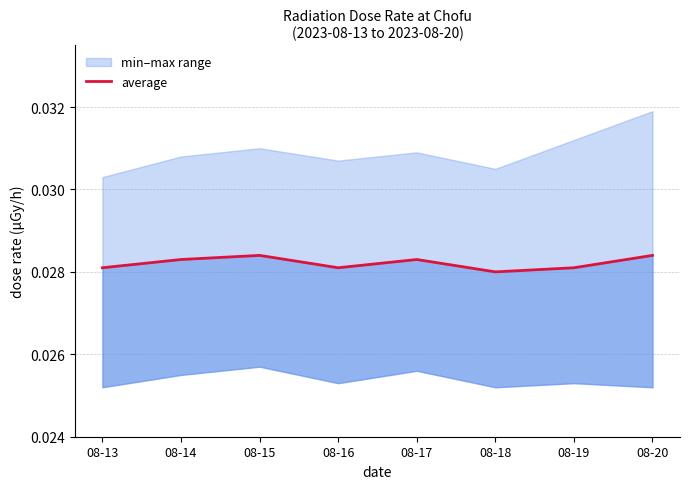

Rank the categories by value from highest to lowest.

08-15, 08-20, 08-14, 08-17, 08-13, 08-16, 08-19, 08-18